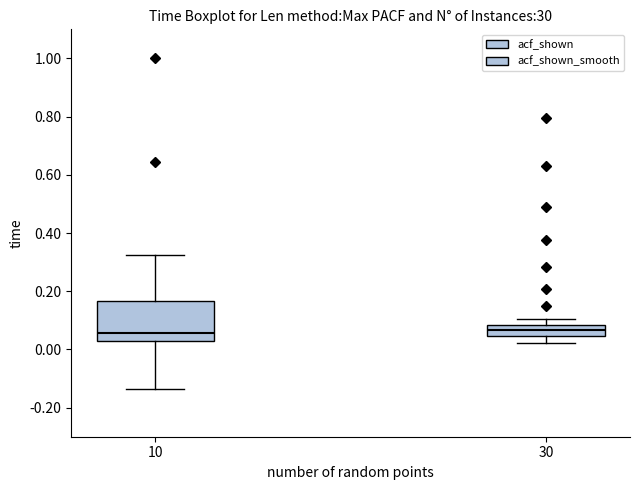

Reading left to right, read every box against the y-axis: the position of its median line, the range the box covers, and the ends of its whiskers. The values are not printed on the chart, so give them approximately, as read against the axis.

10: median 0.06, box 0.02 to 0.16, whiskers -0.14 to 0.32
30: median 0.06, box 0.04 to 0.08, whiskers 0.02 to 0.10